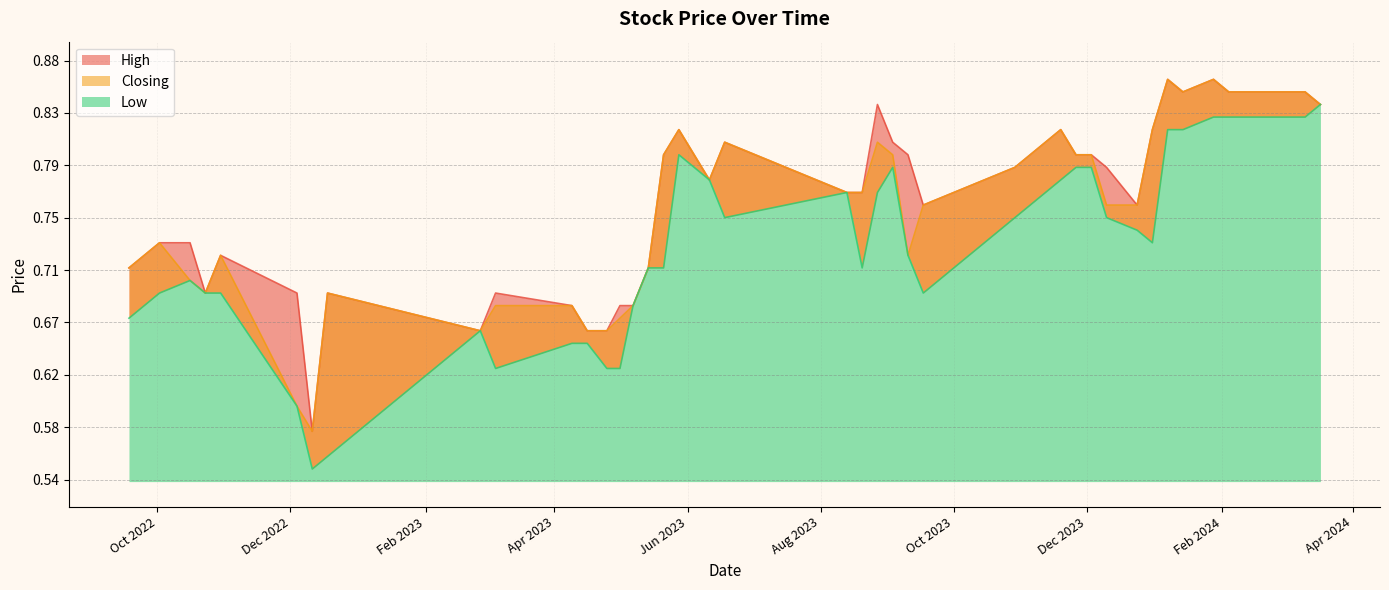

How many lines are shown in the chart?

3